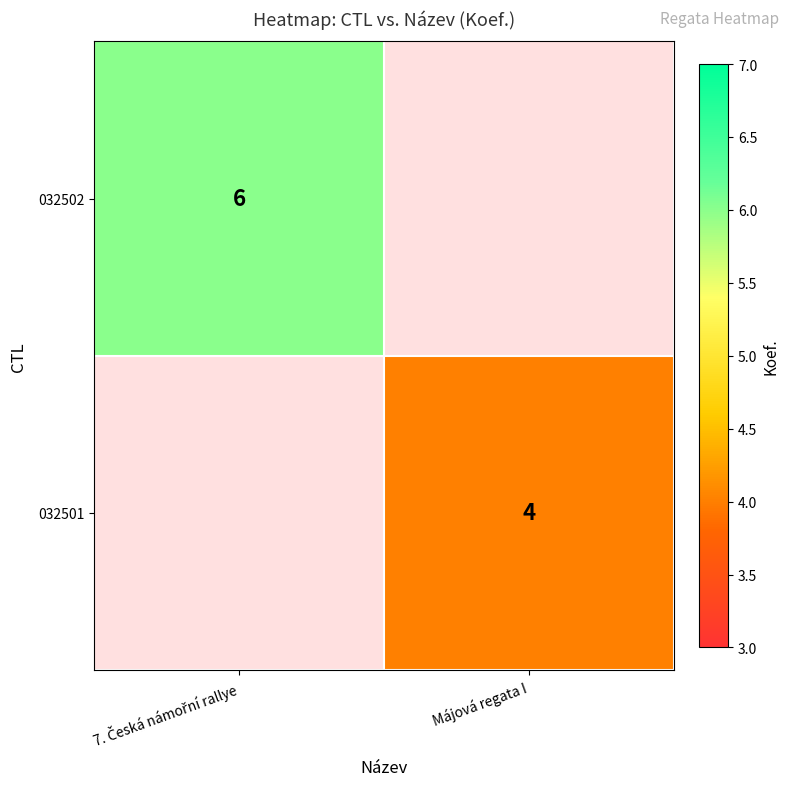

How many categories are shown in the chart?

2